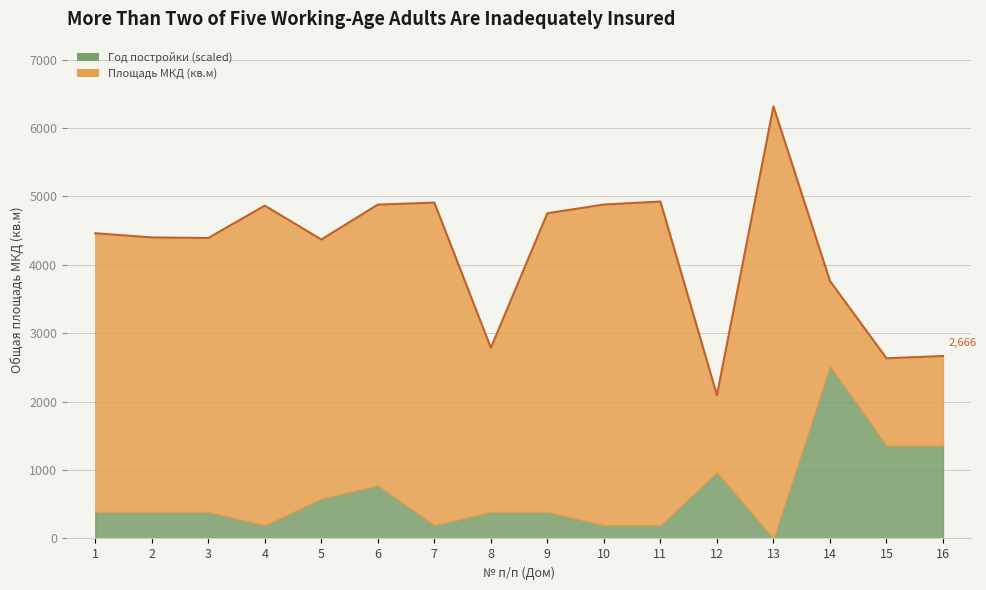

The value at 7 is 2009.5. True or false?

False